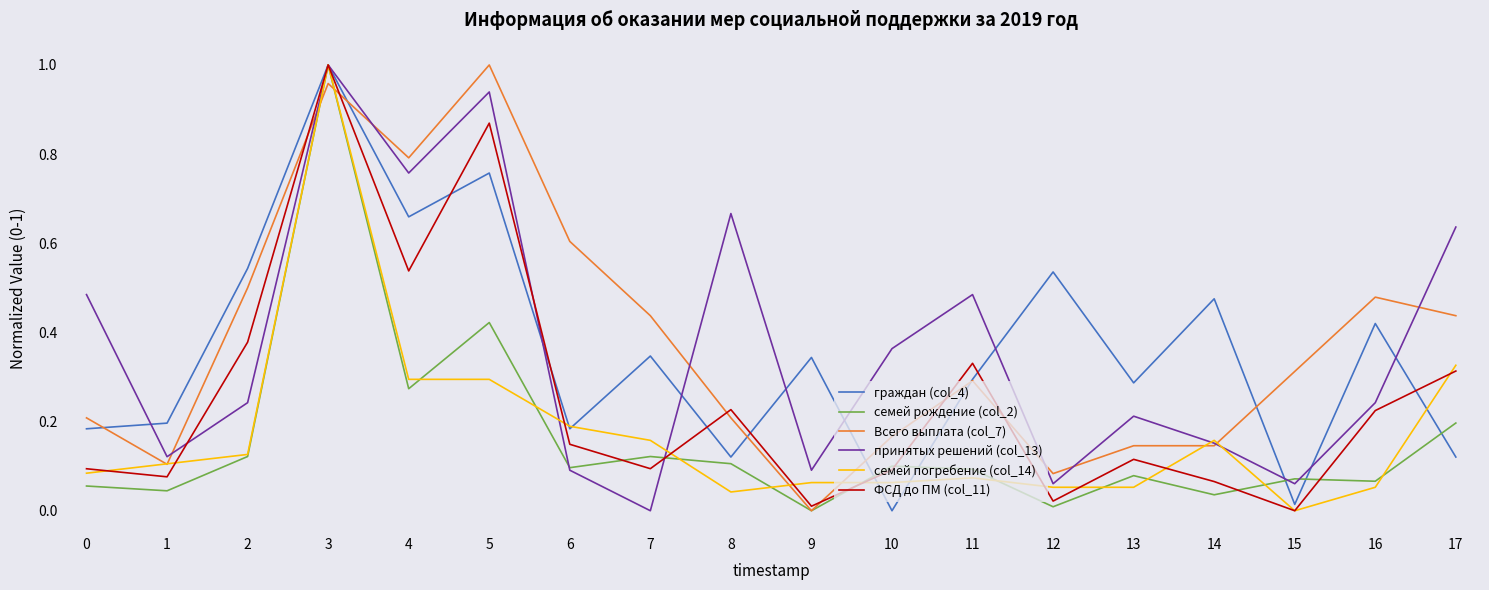

Where is the first local minimum for ФСД до ПМ (col_11)?

1